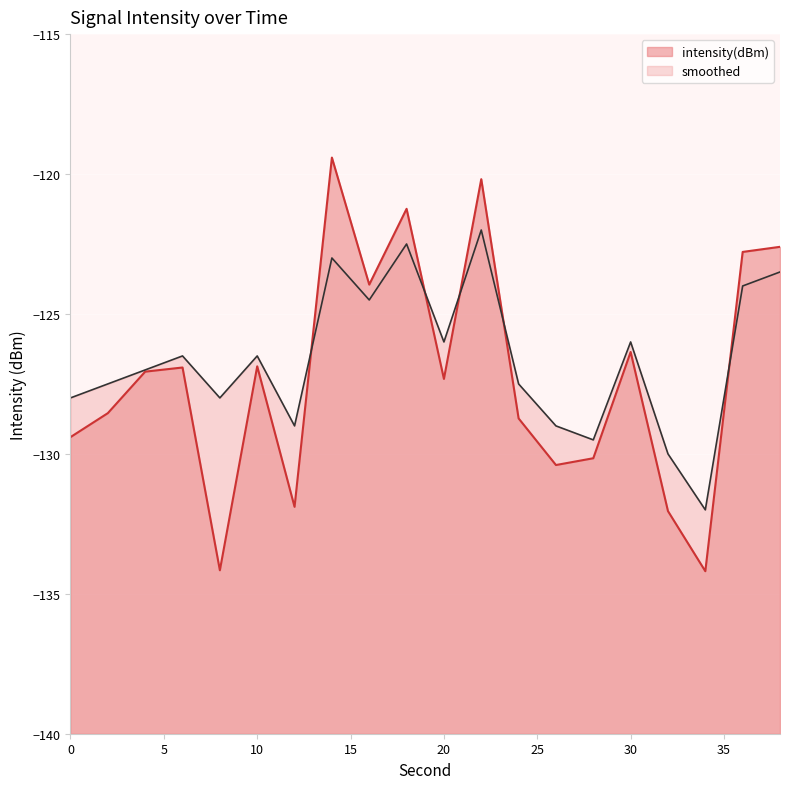

What are all the series names shown in the legend?

intensity(dBm), smoothed